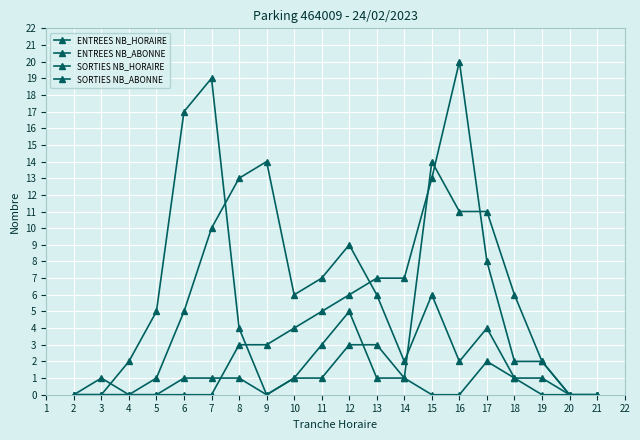

How many lines are shown in the chart?

4